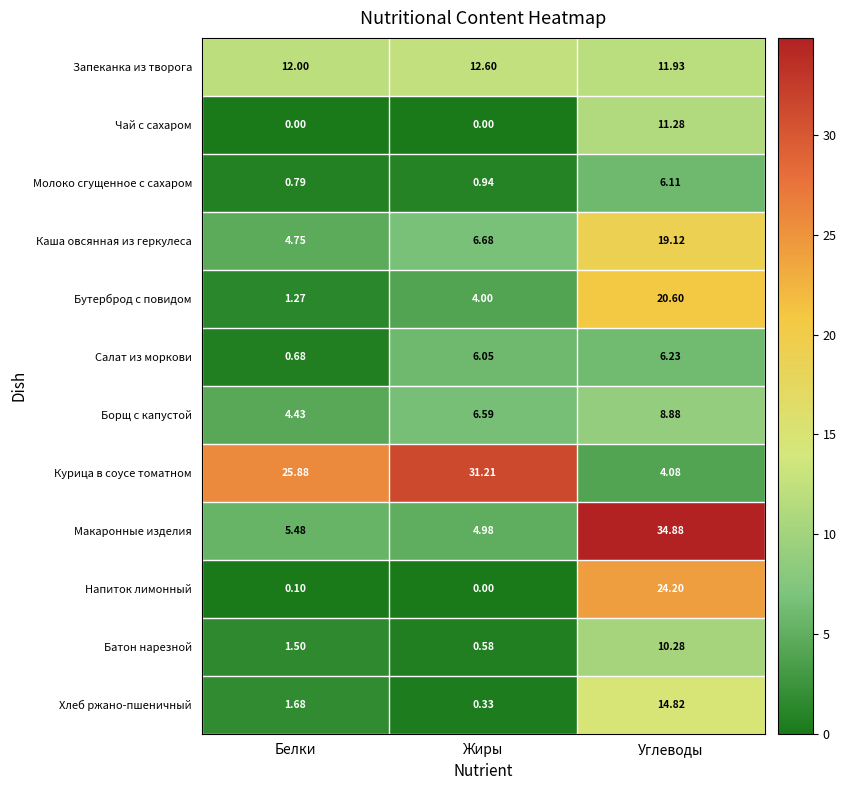

Which series has the largest range (max minus min)?

Макаронные изделия